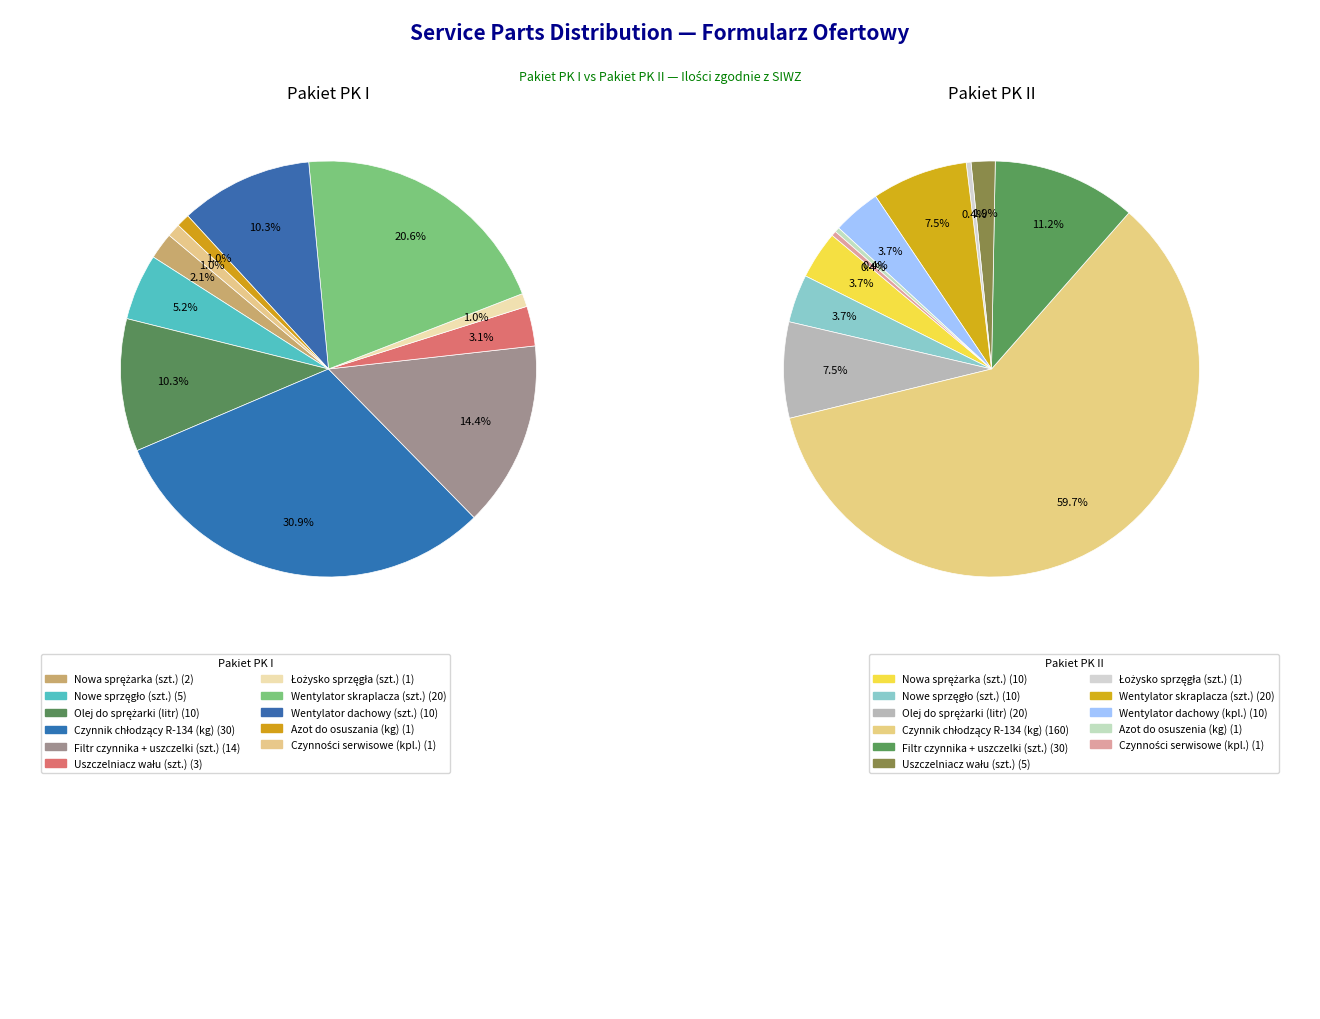

How many slices are in this pie chart?

11